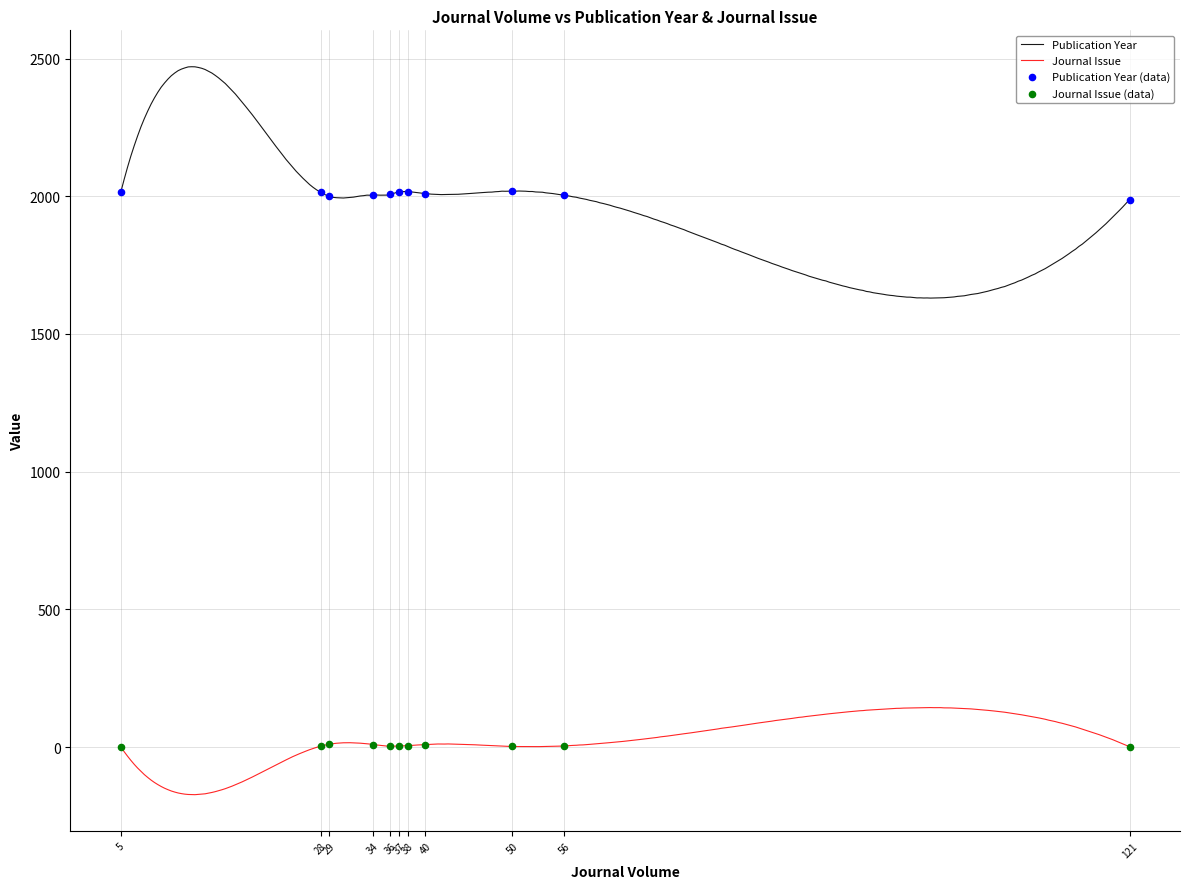

Which series has the widest spread of Y values?

Publication Year